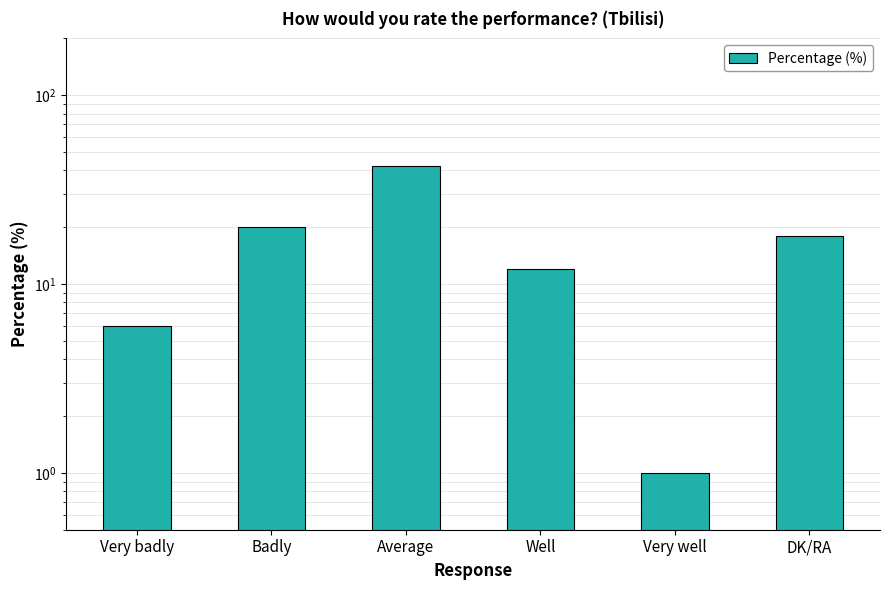

How many bars are there in total?

6